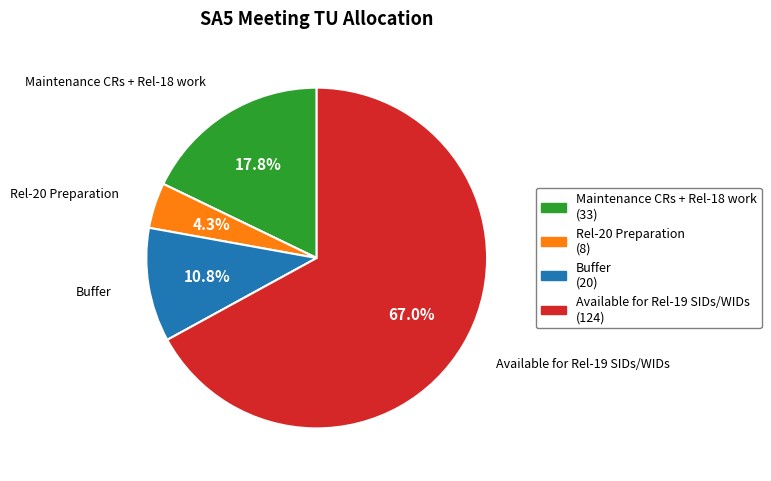

What is the majority slice?

Available for Rel-19 SIDs/WIDs